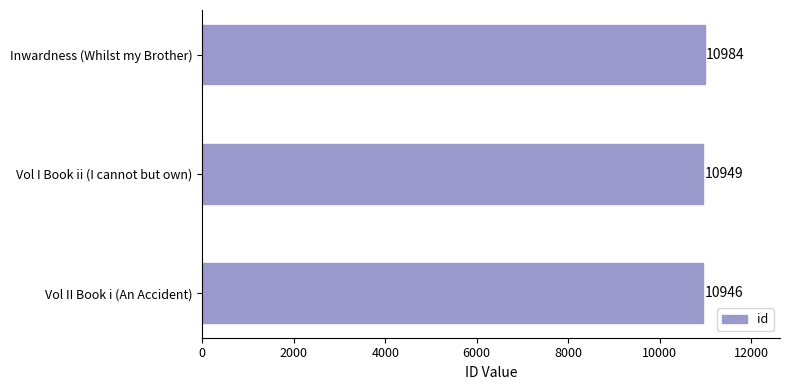

Reading bottom to top, extract all data points from this chart.

Vol II Book i (An Accident)=10946	Vol I Book ii (I cannot but own)=10949	Inwardness (Whilst my Brother)=10984